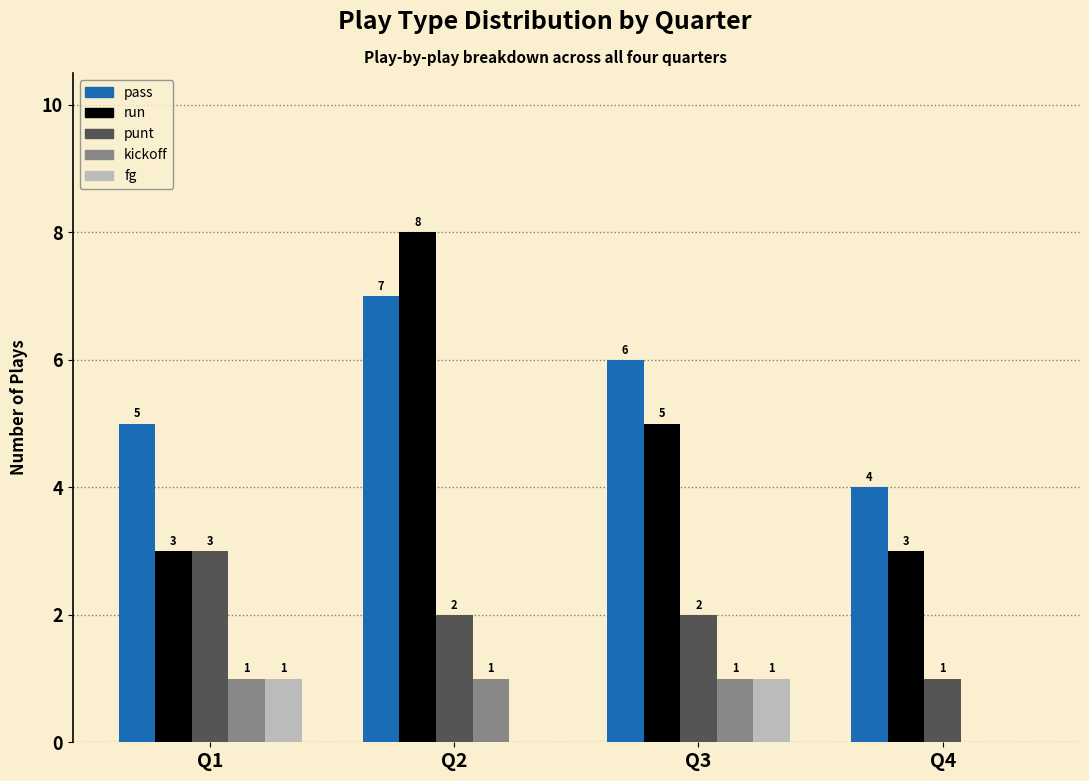

How many groups of bars are there?

4